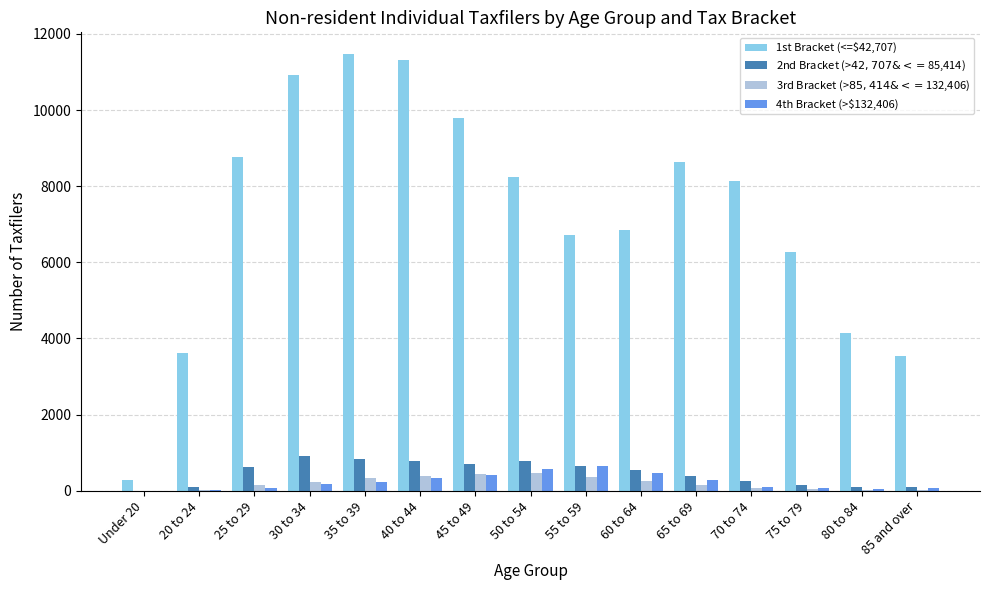

What is the difference between the 3rd Bracket (>$85,414 & <=$132,406) values at 50 to 54 and 30 to 34?

230